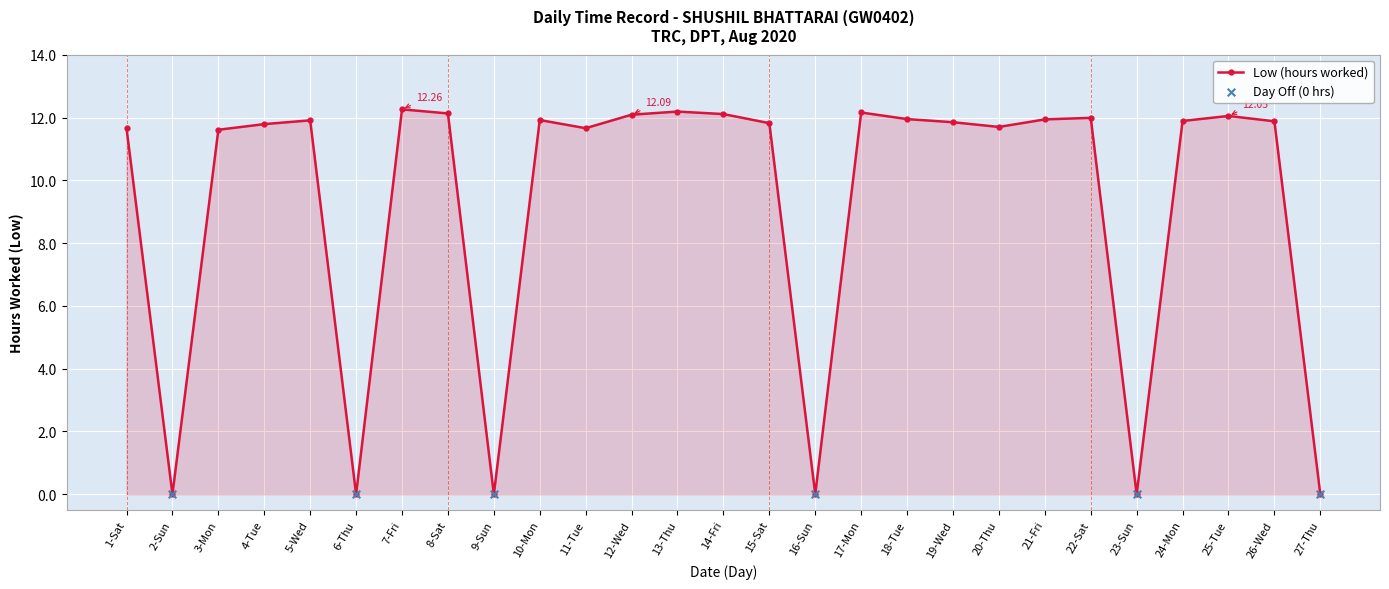

What is the change in value from 7-Fri to 23-Sun?

-12.3